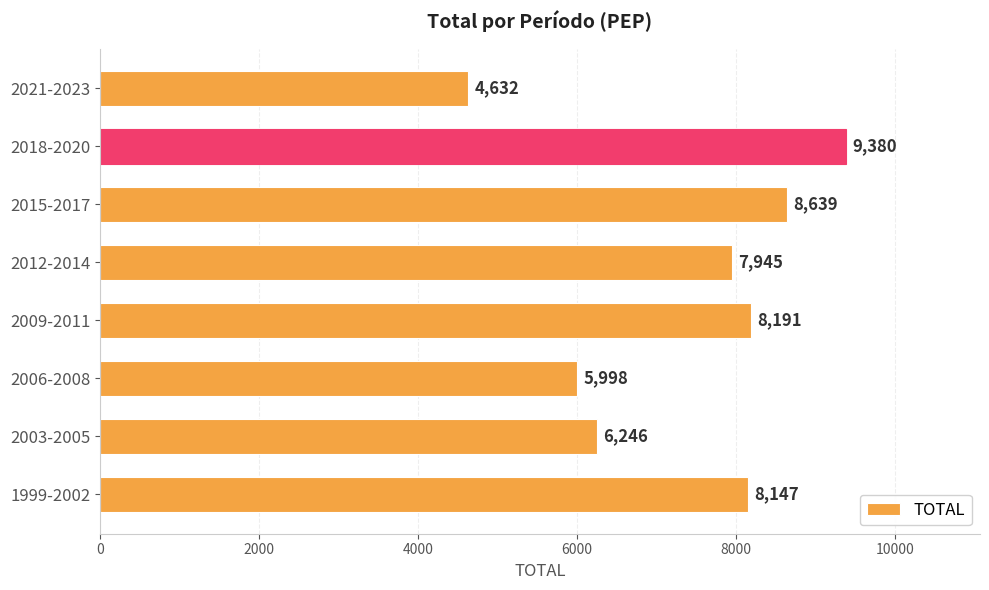

What value does the data have at 2006-2008, to the nearest 50?

6000